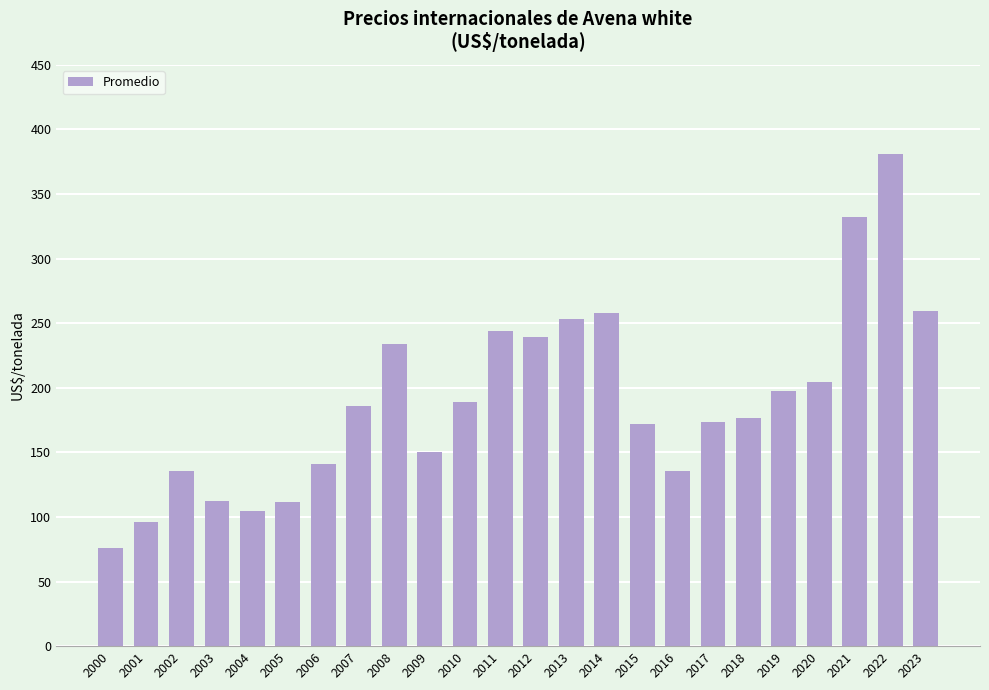

What is the change in value from 2014 to 2015?

-85.5